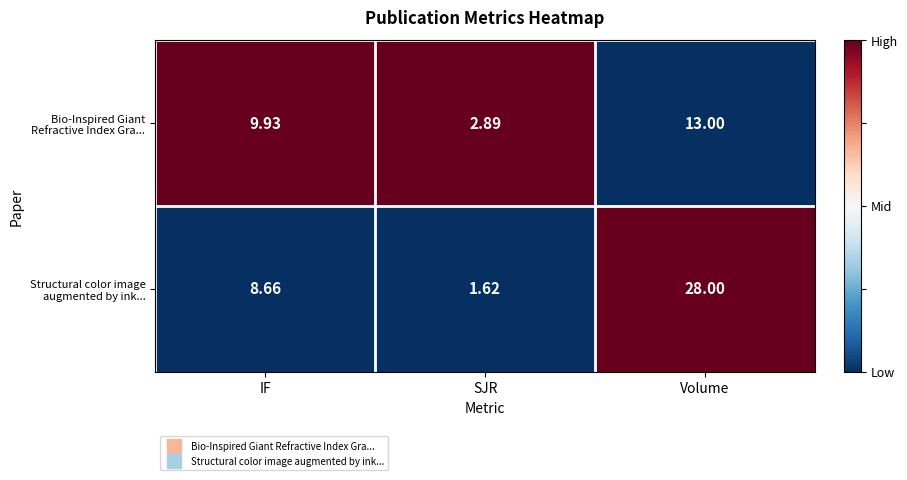

Between SJR and Volume, which series saw the biggest shift?

Structural color image augmented by ink...